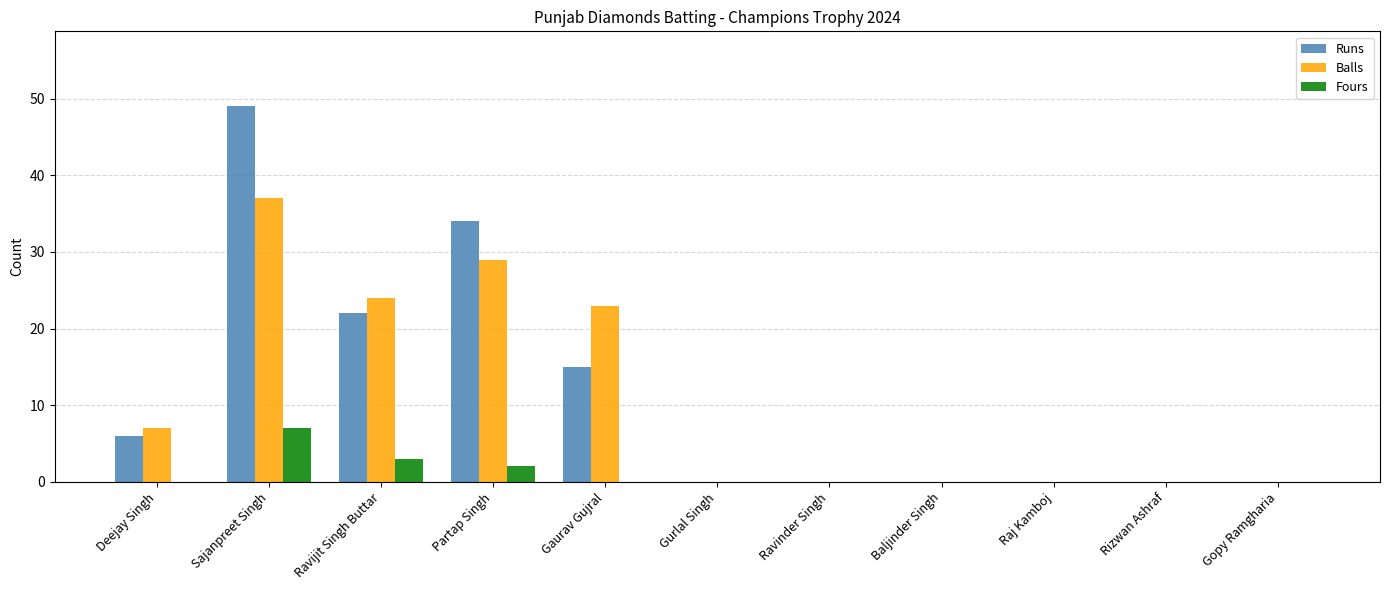

Which category has the highest value across all series?

Sajanpreet Singh